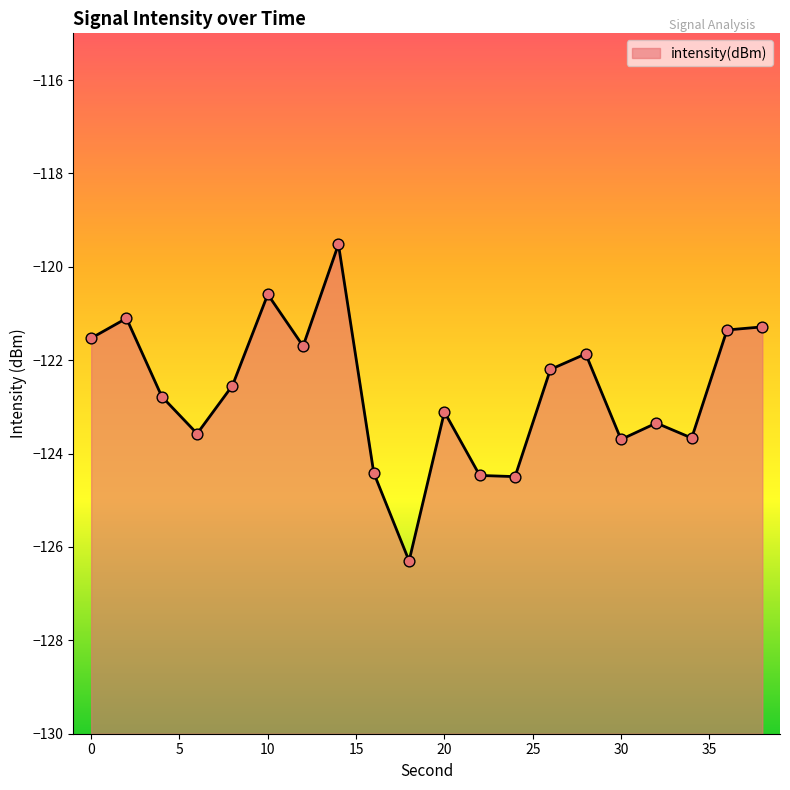

What is the change in value from 18 to 30?

+2.6